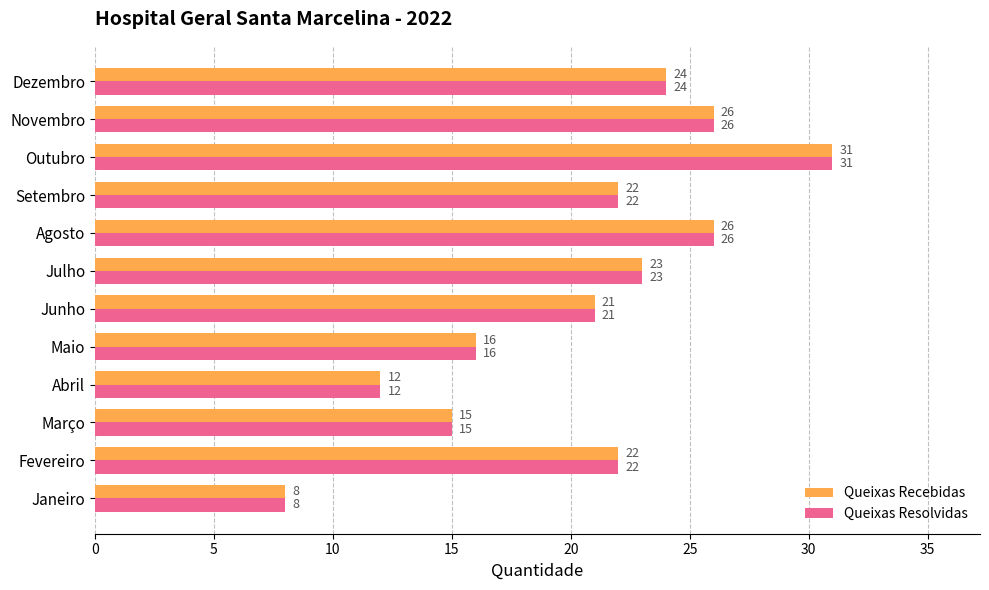

What is the maximum value for Queixas Resolvidas?

31